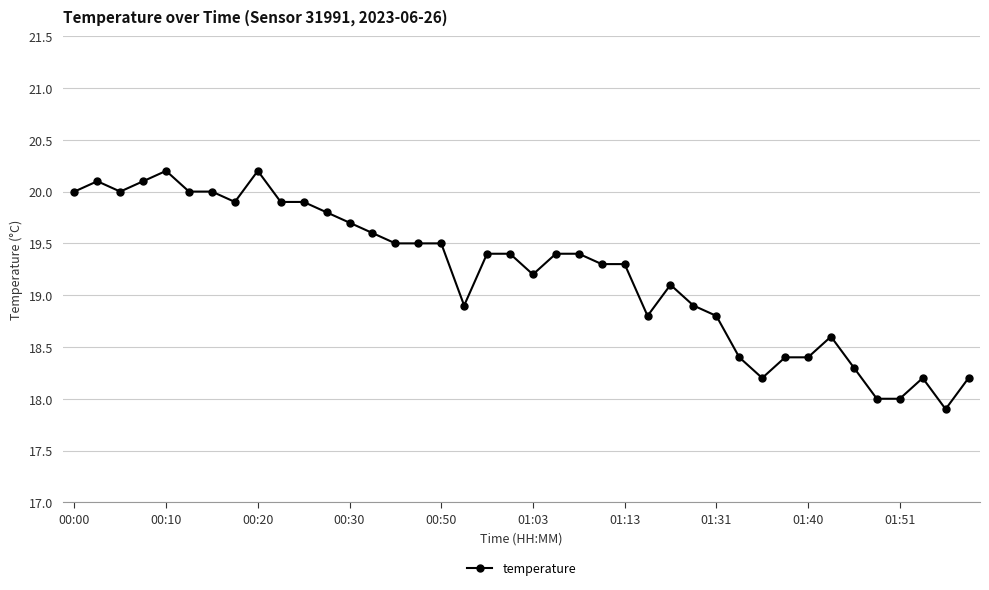

How many data points are above 19?

25